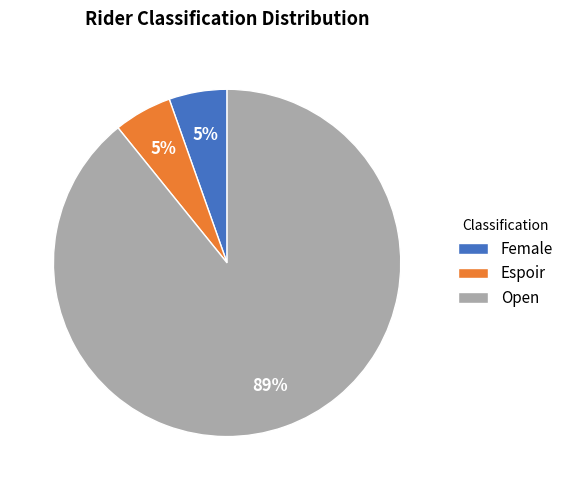

Which category has the biggest portion of the pie?

Open